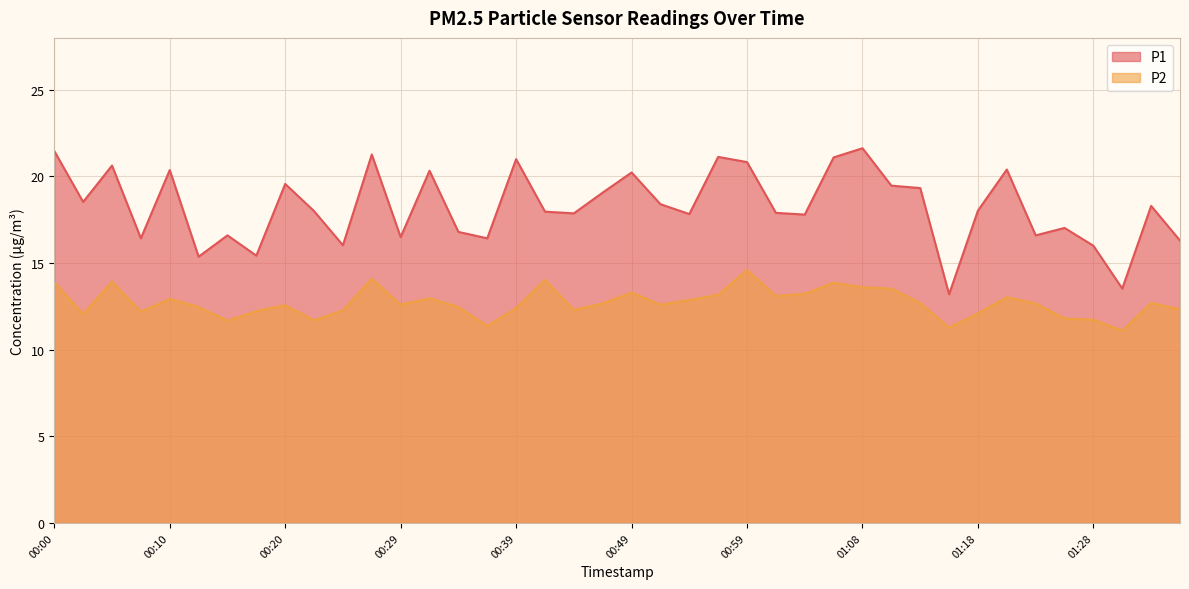

Reading right to left, transcribe all the data shown in this chart.

P1: 01:35=16.3	01:33=18.3	01:30=13.5	01:28=16.0	01:25=17.0	01:23=16.6	01:21=20.4	01:18=18.0	01:16=13.2	01:13=19.3	01:11=19.5	01:08=21.6	01:06=21.1	01:03=17.8	01:01=17.9	00:59=20.8	00:56=21.1	00:54=17.8	00:51=18.4	00:49=20.2	00:46=19.1	00:44=17.9	00:42=18.0	00:39=21.0	00:37=16.4	00:34=16.8	00:32=20.3	00:29=16.5	00:27=21.3	00:25=16.0	00:22=18.0	00:20=19.6	00:17=15.4	00:15=16.6	00:12=15.4	00:10=20.4	00:08=16.4	00:05=20.6	00:03=18.5	00:00=21.5
P2: 01:35=12.3	01:33=12.7	01:30=11.1	01:28=11.7	01:25=11.8	01:23=12.7	01:21=13.0	01:18=12.1	01:16=11.3	01:13=12.7	01:11=13.5	01:08=13.6	01:06=13.9	01:03=13.2	01:01=13.1	00:59=14.6	00:56=13.2	00:54=12.9	00:51=12.6	00:49=13.3	00:46=12.7	00:44=12.3	00:42=14.0	00:39=12.4	00:37=11.4	00:34=12.5	00:32=13.0	00:29=12.6	00:27=14.1	00:25=12.3	00:22=11.7	00:20=12.6	00:17=12.2	00:15=11.7	00:12=12.5	00:10=12.9	00:08=12.2	00:05=13.9	00:03=12.1	00:00=13.9